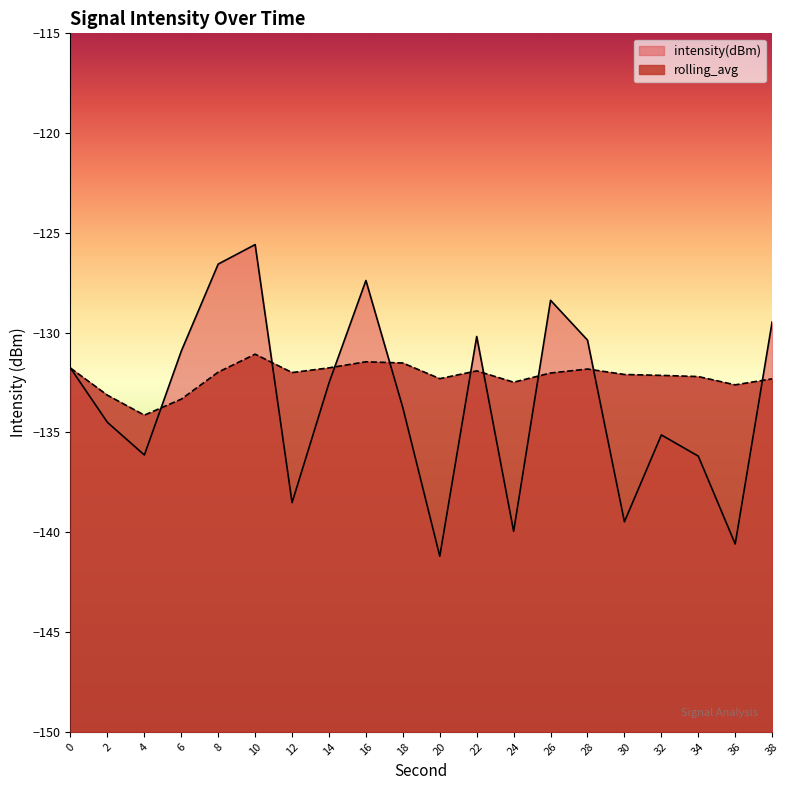

At 34, list the series in order from smallest to largest.

intensity(dBm), rolling_avg